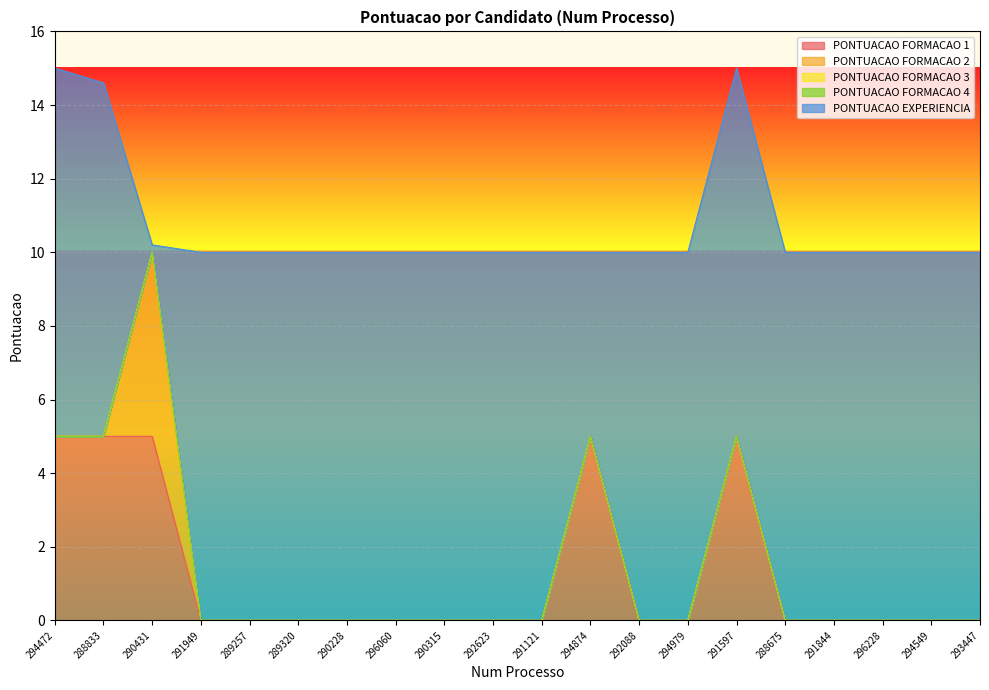

Which series changed the most between 288833 and 291597?

PONTUACAO EXPERIENCIA